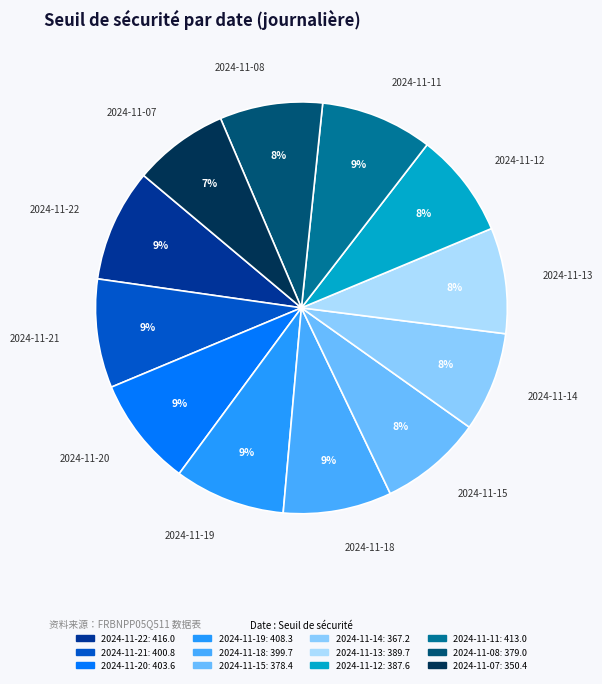

Does 2024-11-19 account for over 50% of the chart?

No